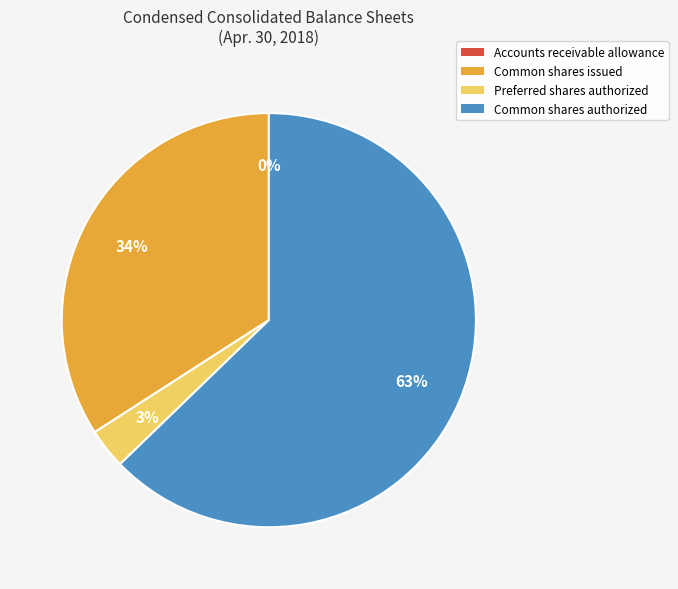

Combined, do Preferred shares authorized and Common shares authorized account for over 50%?

Yes